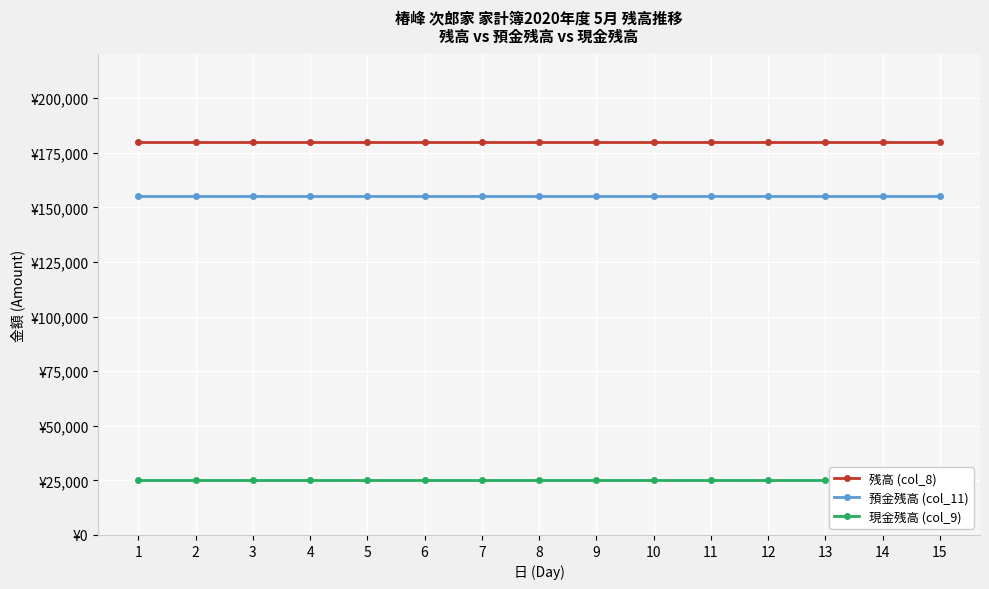

What is the total value across all series at 11?

360000